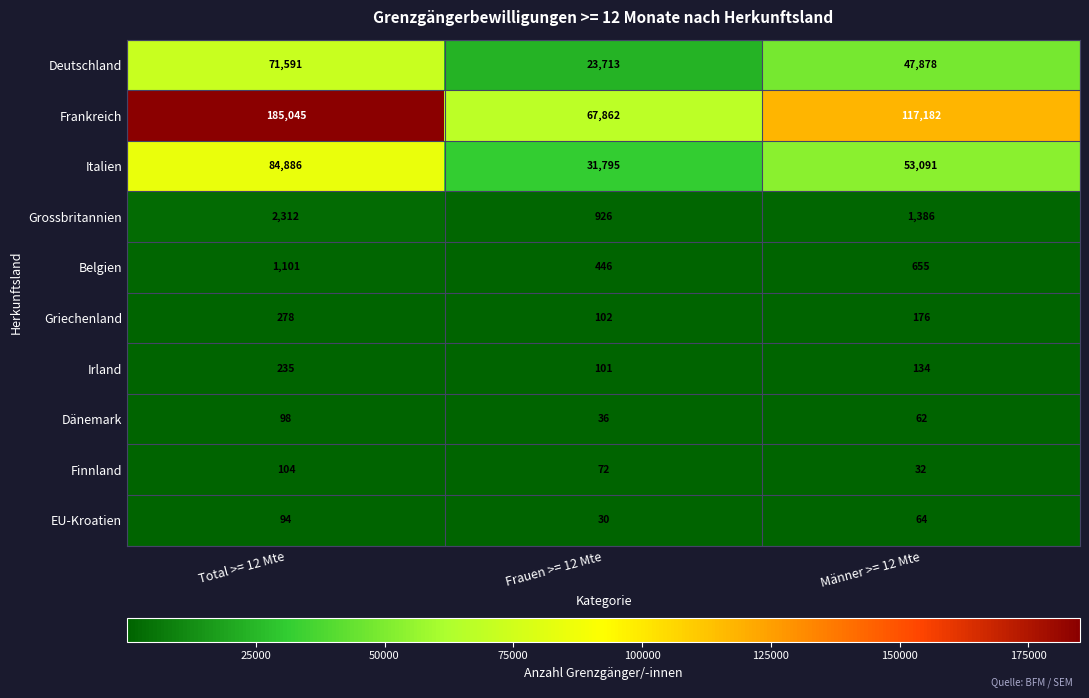

Where is Belgien nearest to the value 773?

Männer >= 12 Mte